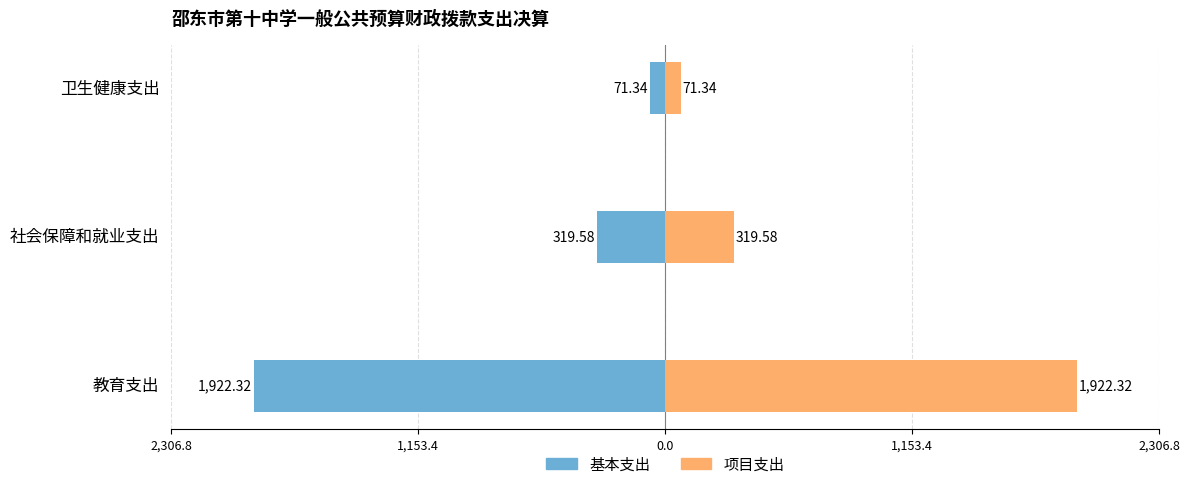

Which series changed the most between 教育支出 and 社会保障和就业支出?

基本支出